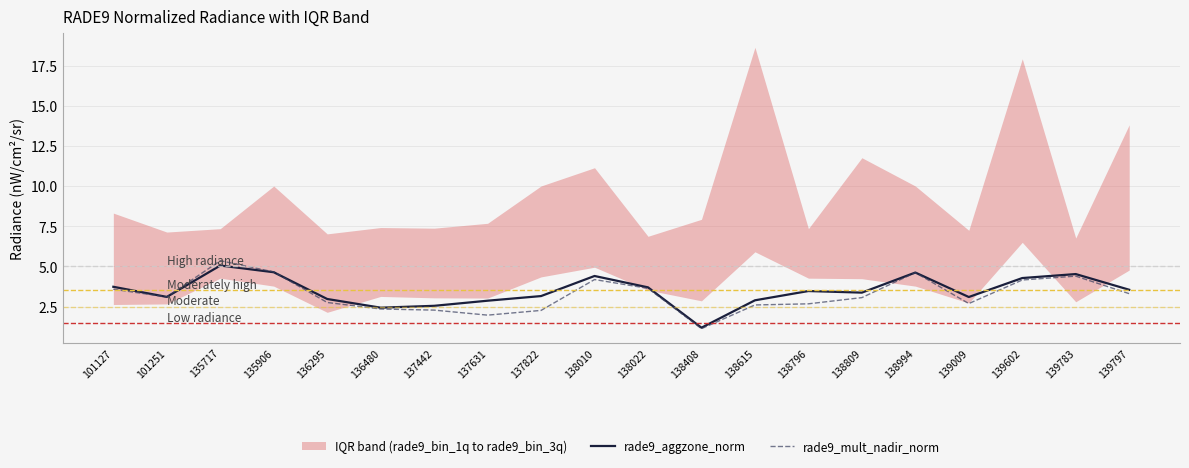

Is the value of rade9_aggzone_norm at 137442 greater than the value of rade9_mult_nadir_norm at 135906?

No